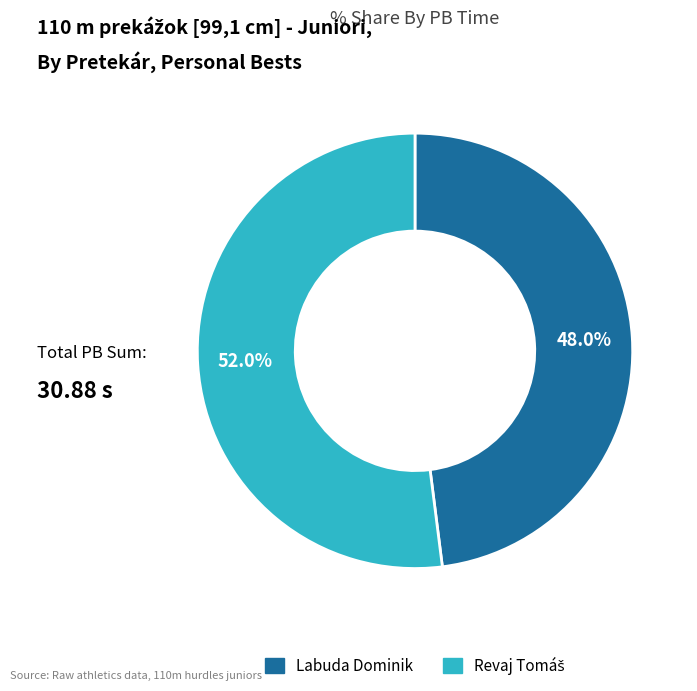

Is there any slice that represents more than half of the pie?

Yes